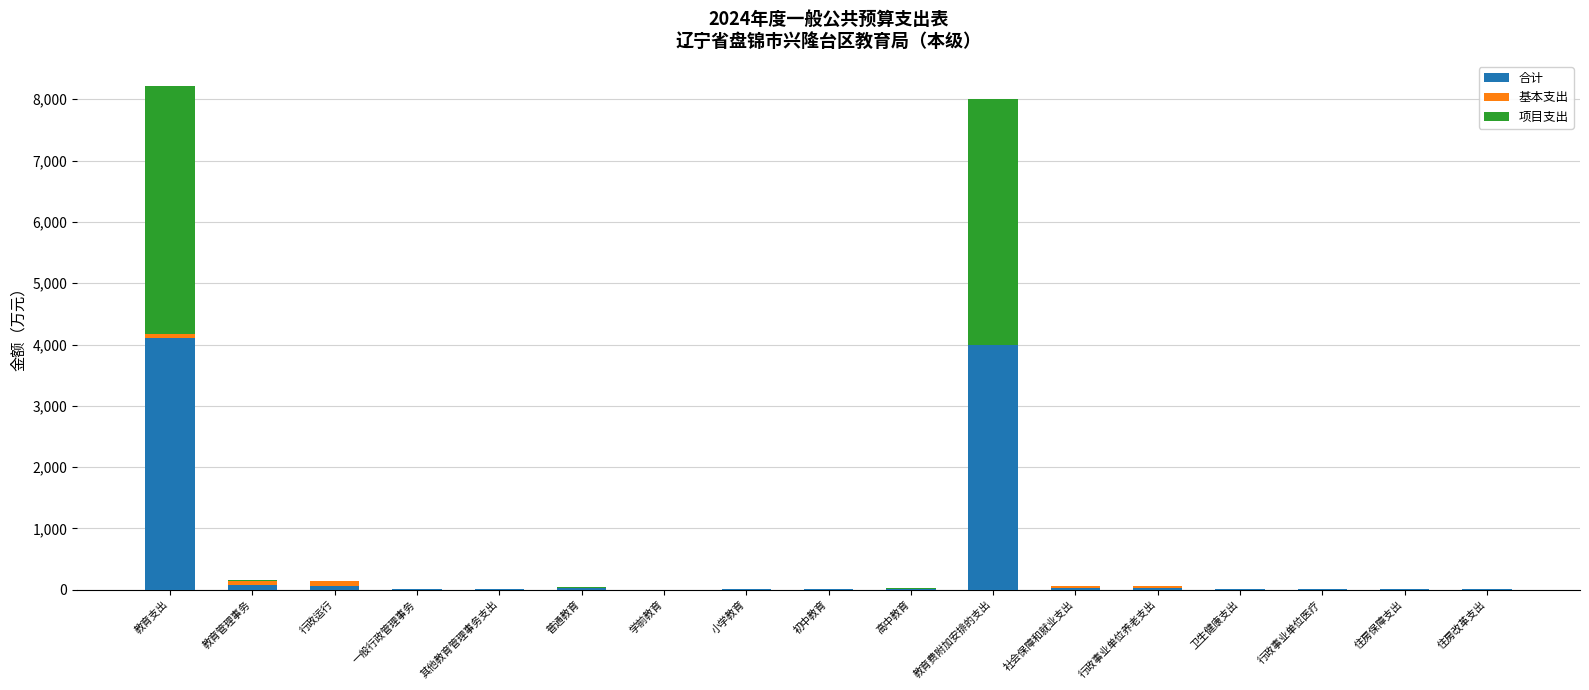

The value of 合计 at 教育支出 is 2641.8. True or false?

False